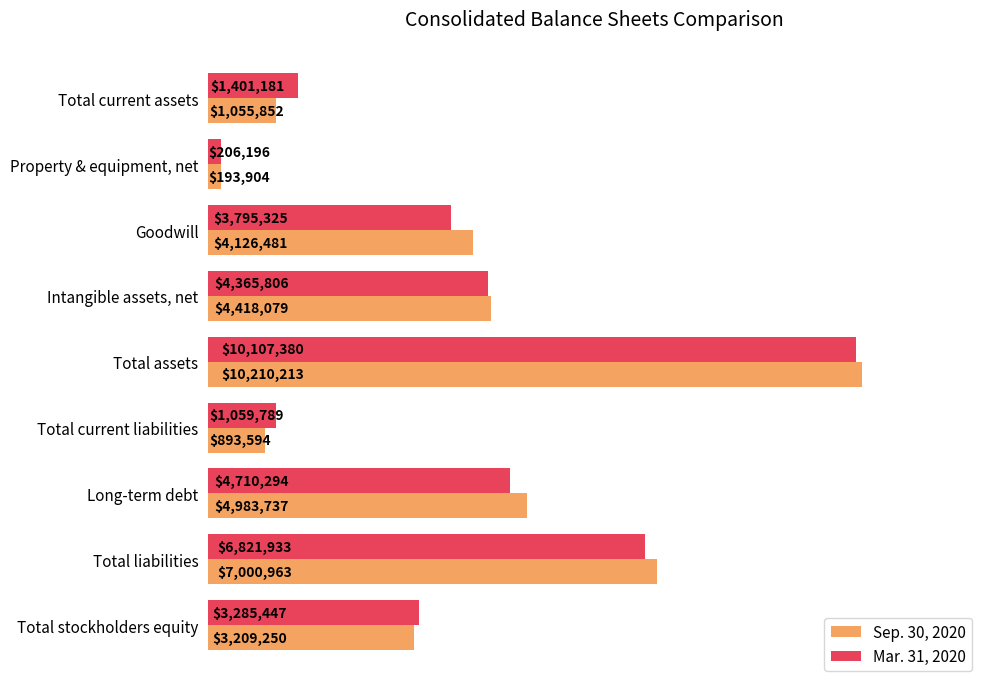

At which category is the sum across all series the highest?

Total assets